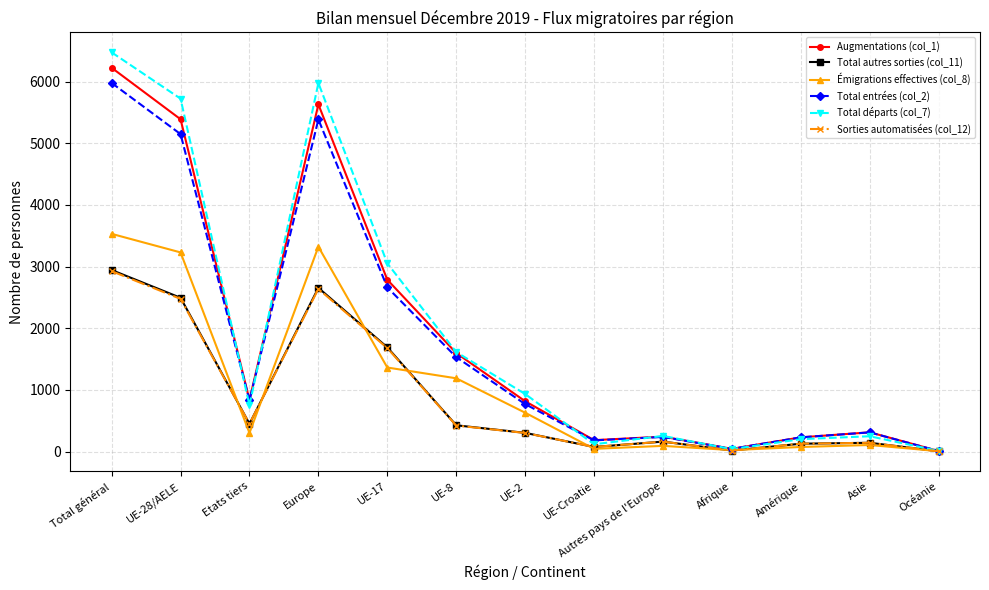

Is the value of Augmentations (col_1) at Etats tiers greater than the value of Total autres sorties (col_11) at Océanie?

Yes